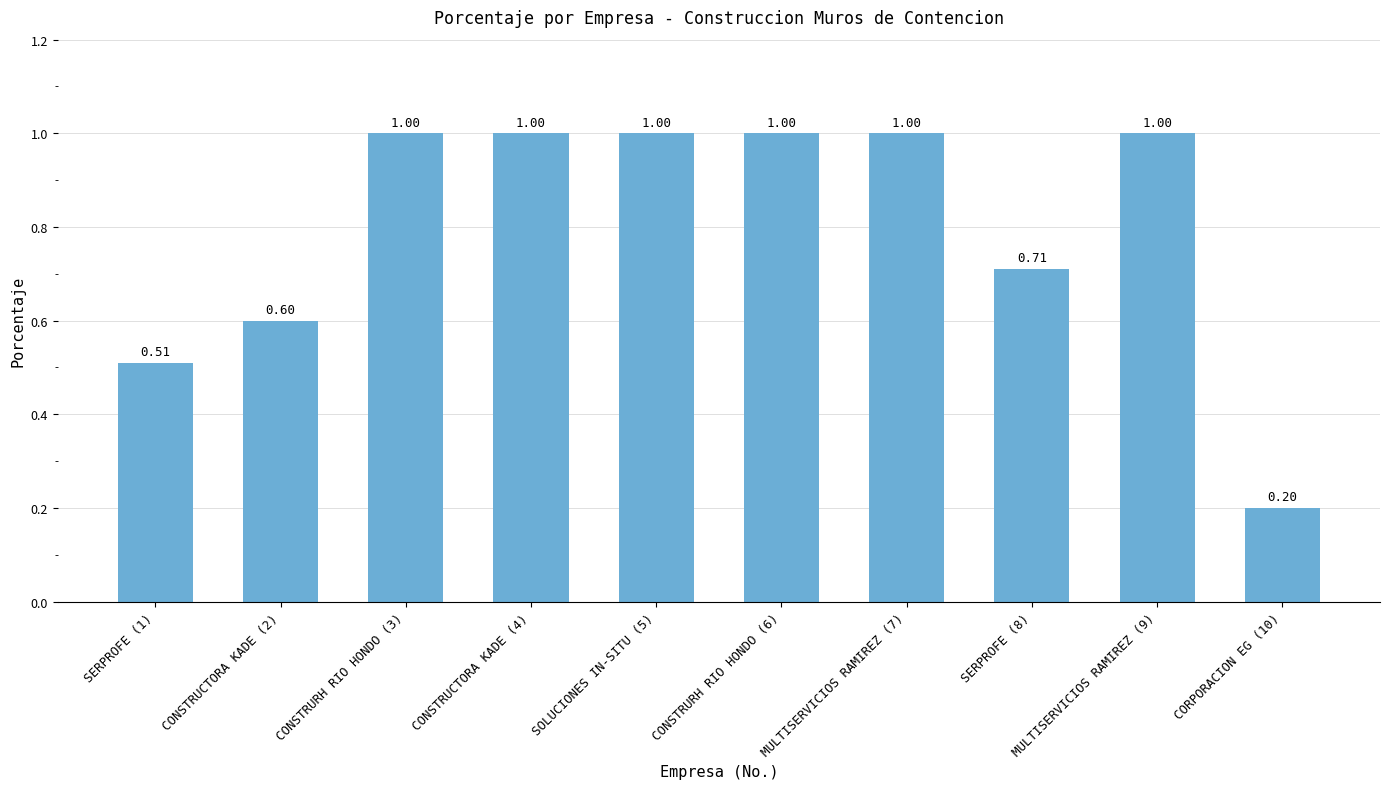

Is it true that the value at CONSTRUCTORA KADE (4) is 1.0?

True